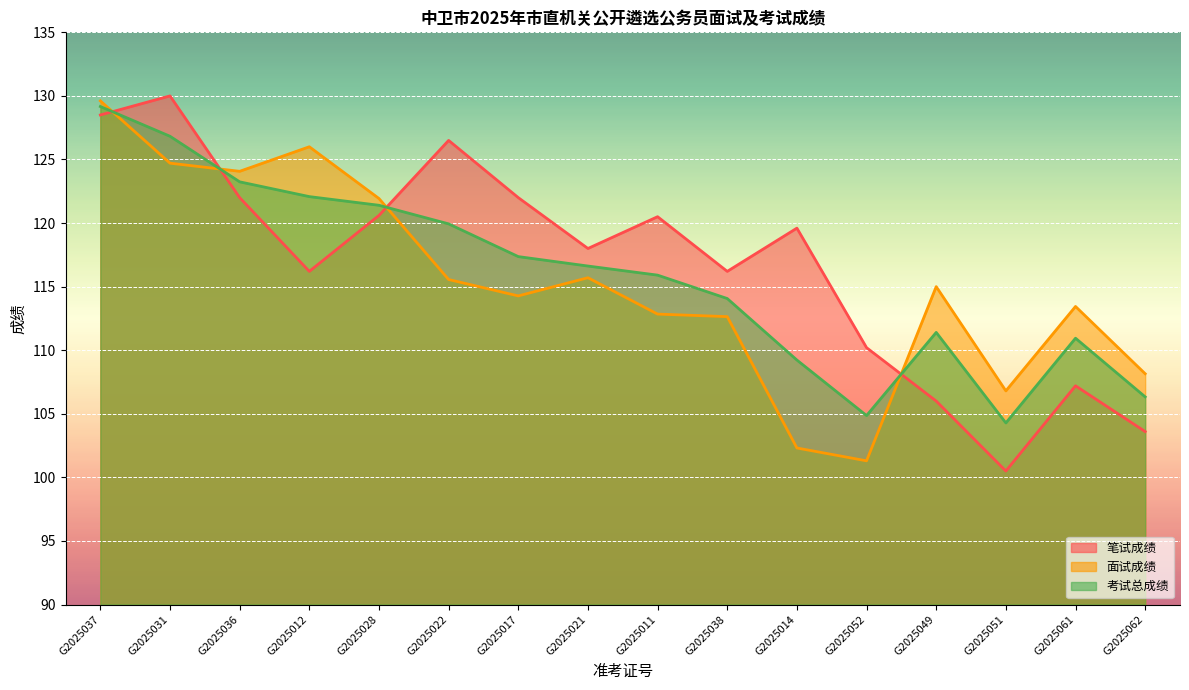

Rank the series by their average value, from lowest to highest.

面试成绩, 考试总成绩, 笔试成绩